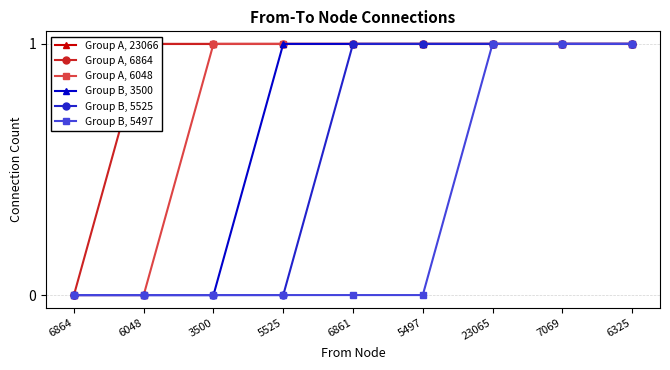

How many categories are shown in the chart?

9